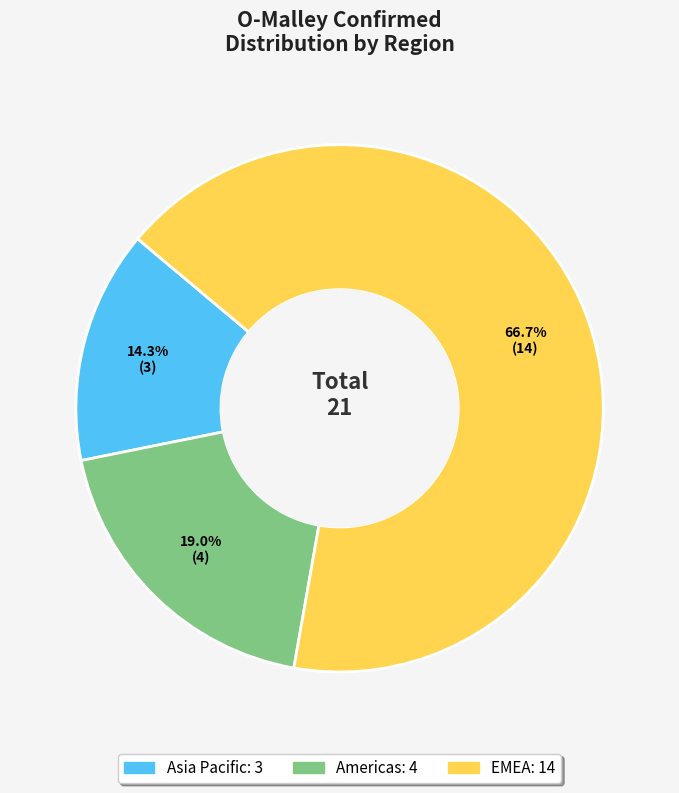

Rank the categories by value from lowest to highest.

Asia Pacific, Americas, EMEA